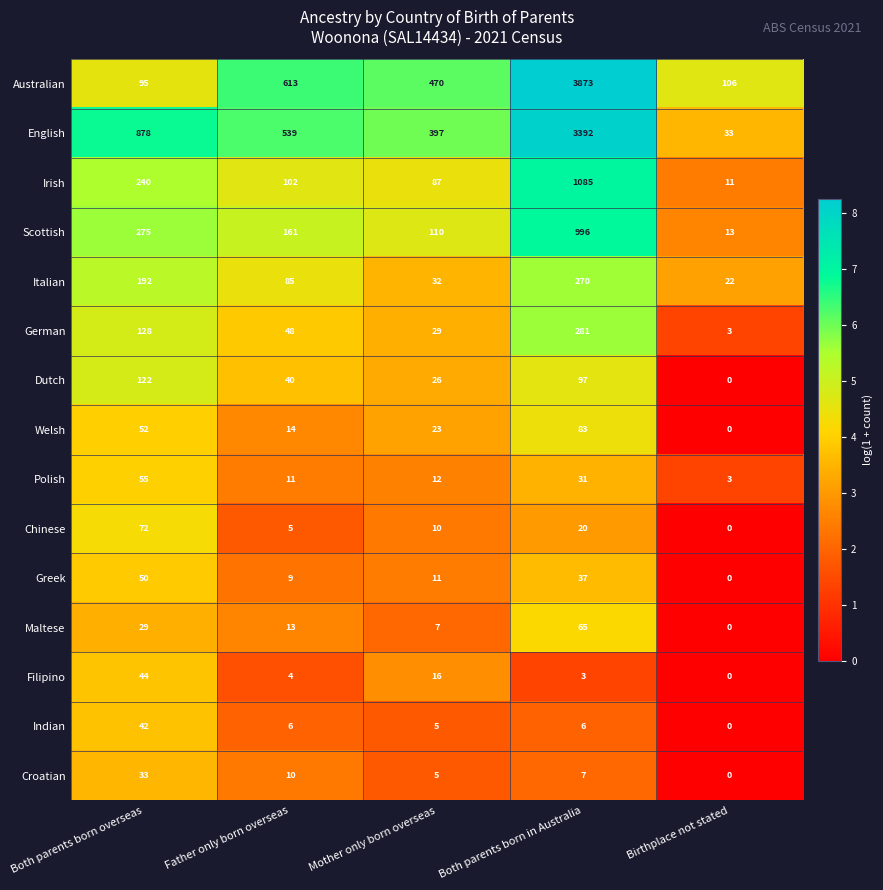

What is the difference between the maximum and second lowest values in the German series?

252